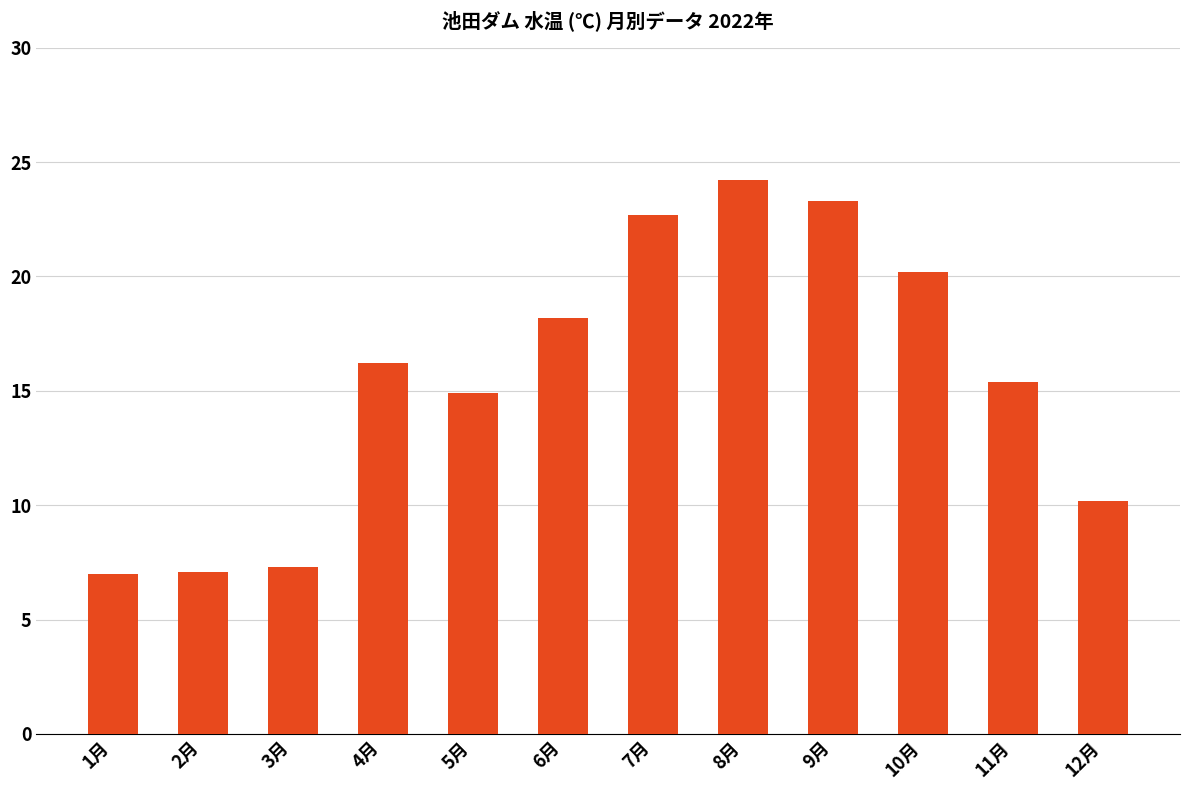

Which has a higher value, 4月 or 10月?

10月